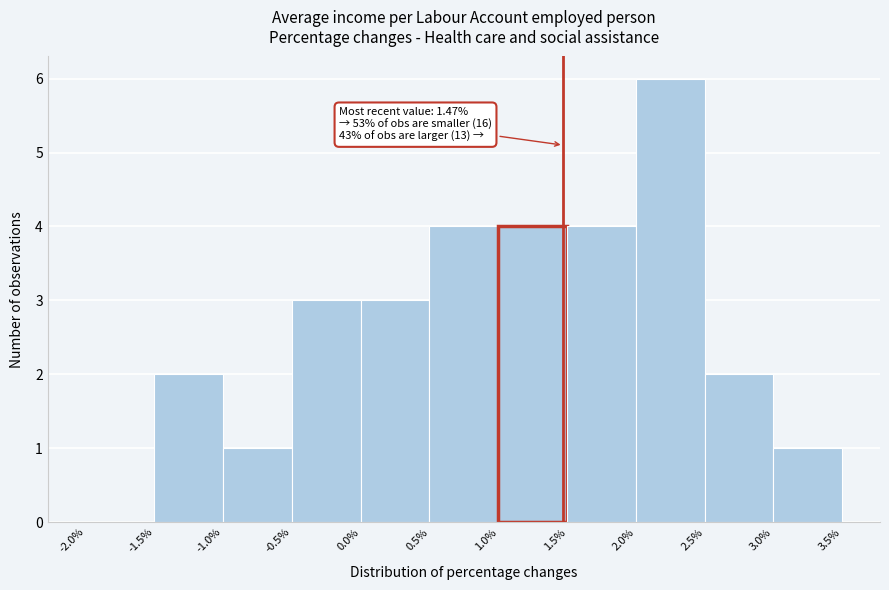

Which range on the x-axis has the tallest bar?

2.0% to 2.5%